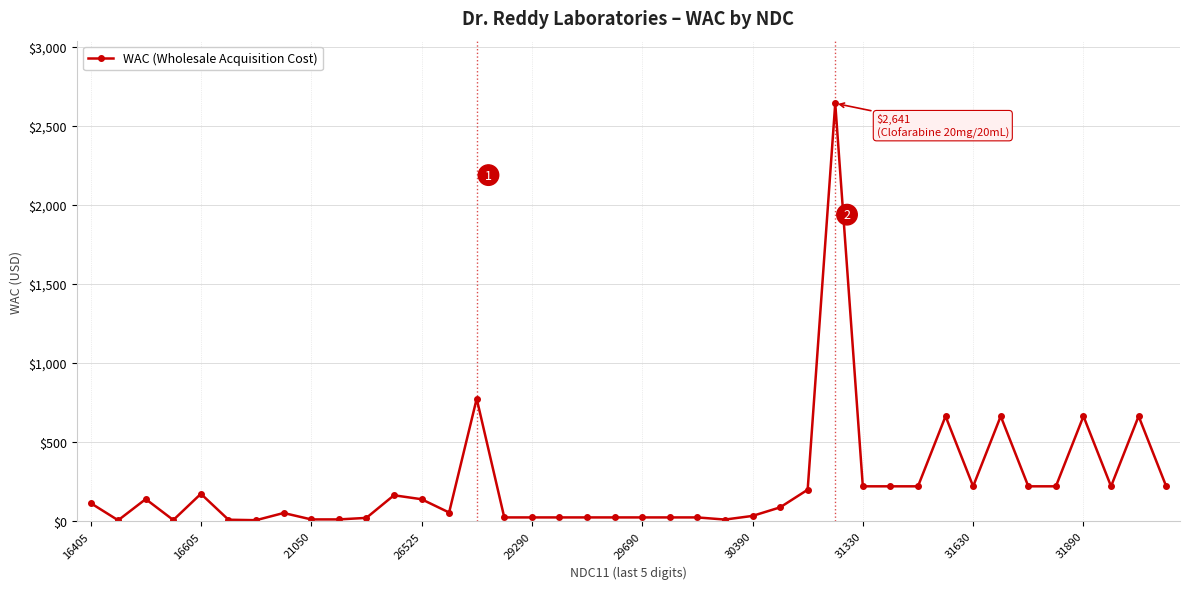

What is the value of the 1st point from the left?

115.8